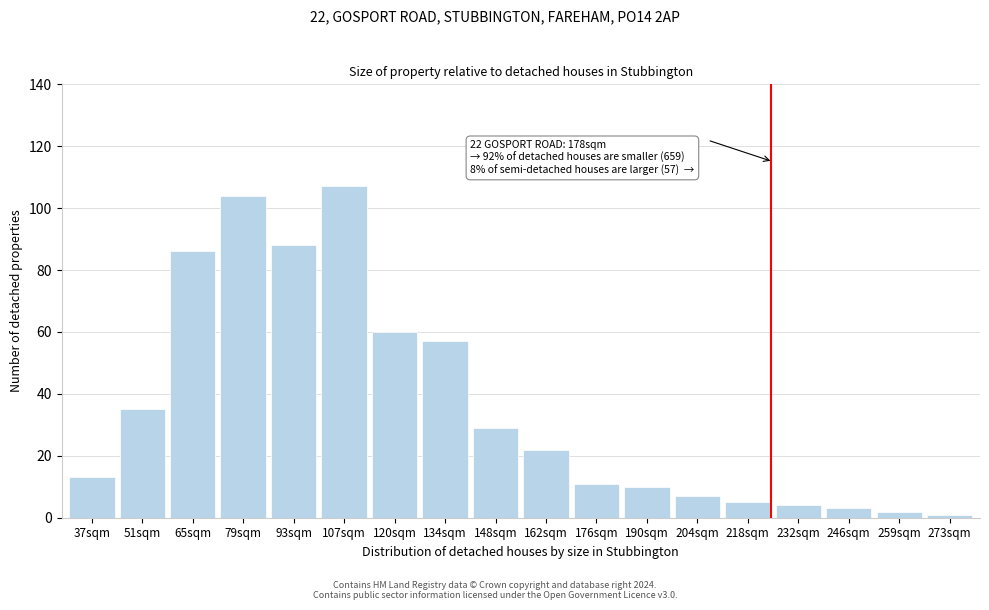

Reading left to right, list all the values displayed in this chart.

37sqm=13	51sqm=35	65sqm=86	79sqm=104	93sqm=88	107sqm=107	120sqm=60	134sqm=57	148sqm=29	162sqm=22	176sqm=11	190sqm=10	204sqm=7	218sqm=5	232sqm=4	246sqm=3	259sqm=2	273sqm=1